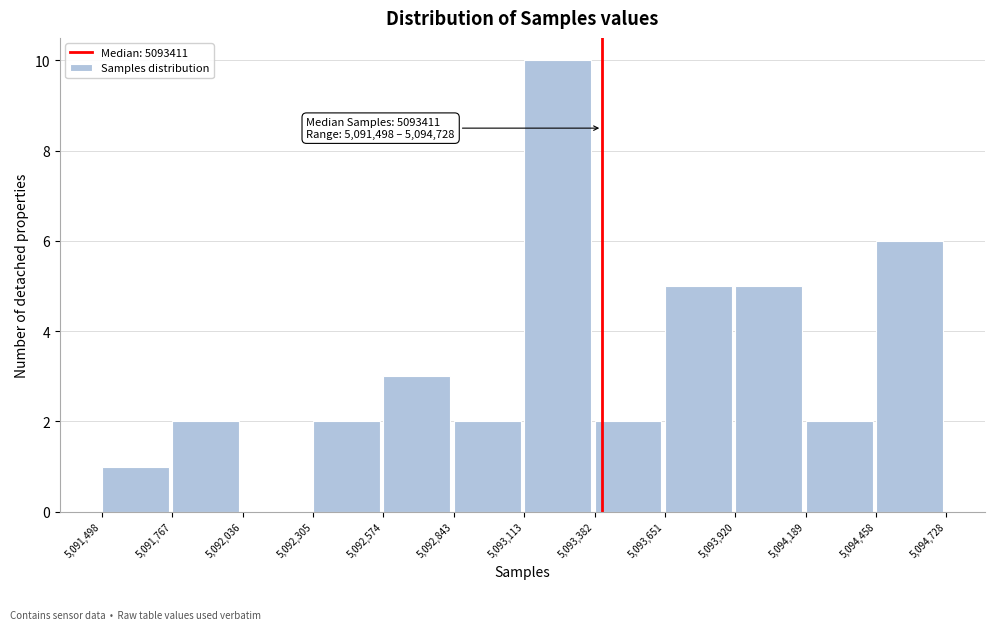

Which range on the x-axis has the tallest bar?

5,093,113 to 5,093,382